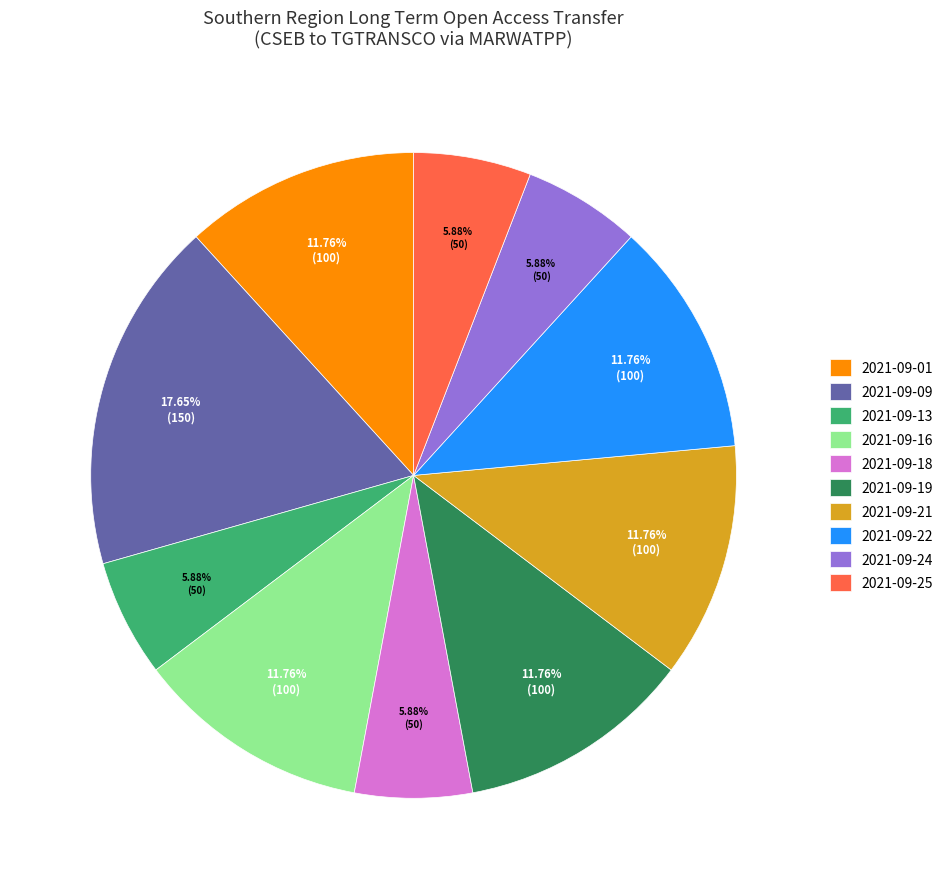

Is the sum of 2021-09-16 and 2021-09-21 greater than half?

No